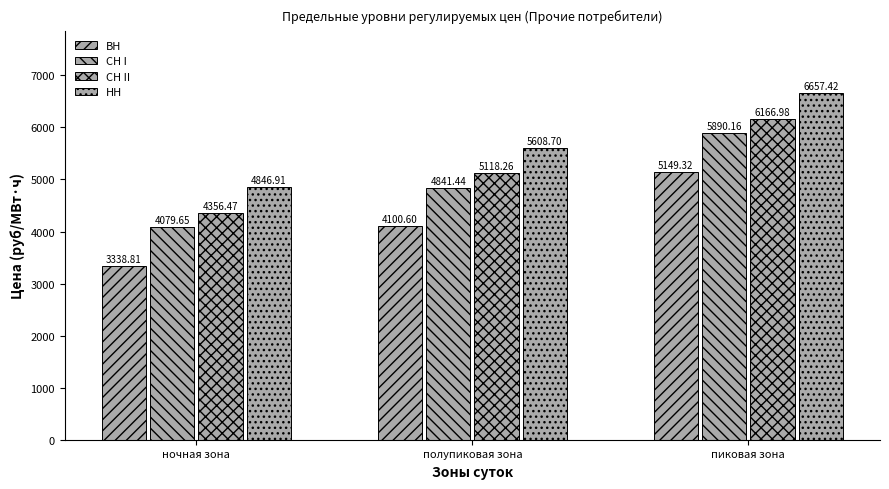

Does the chart contain any negative values?

No